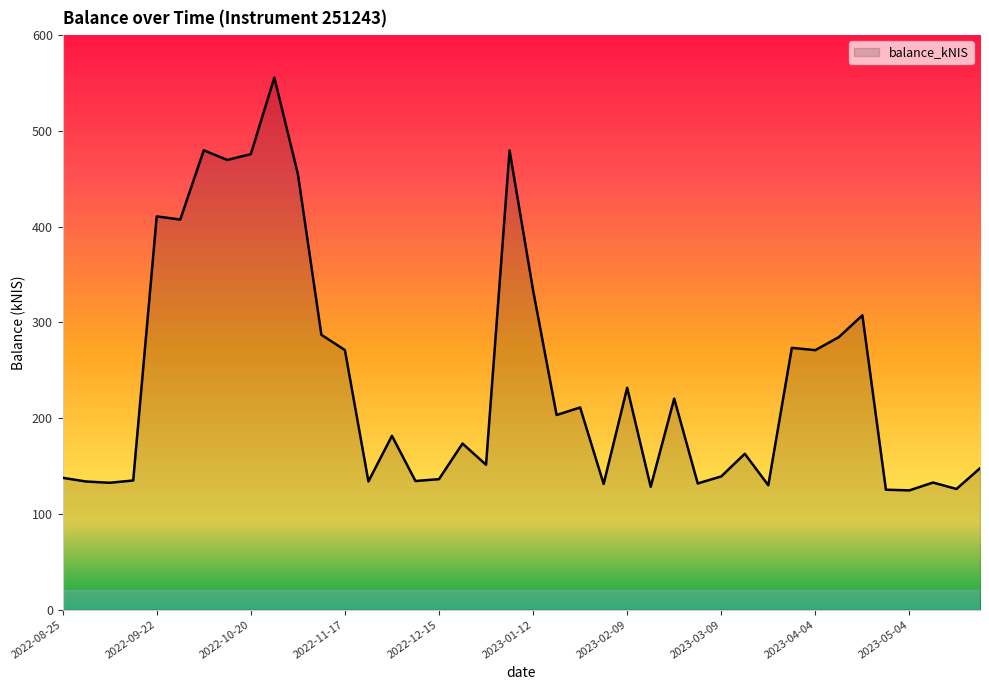

What is the difference between the maximum and minimum values?

431.2